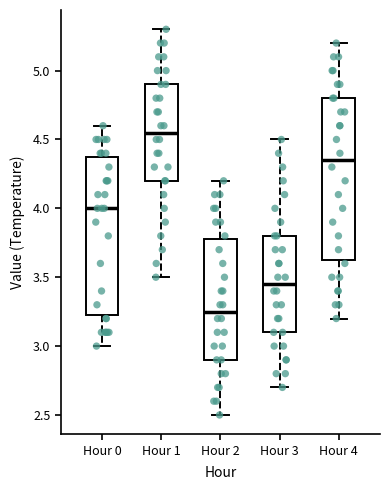

Where is the upper edge of the box for Hour 0 on the y-axis? The values are not printed on the chart, so give them approximately, as read against the axis.

4.40